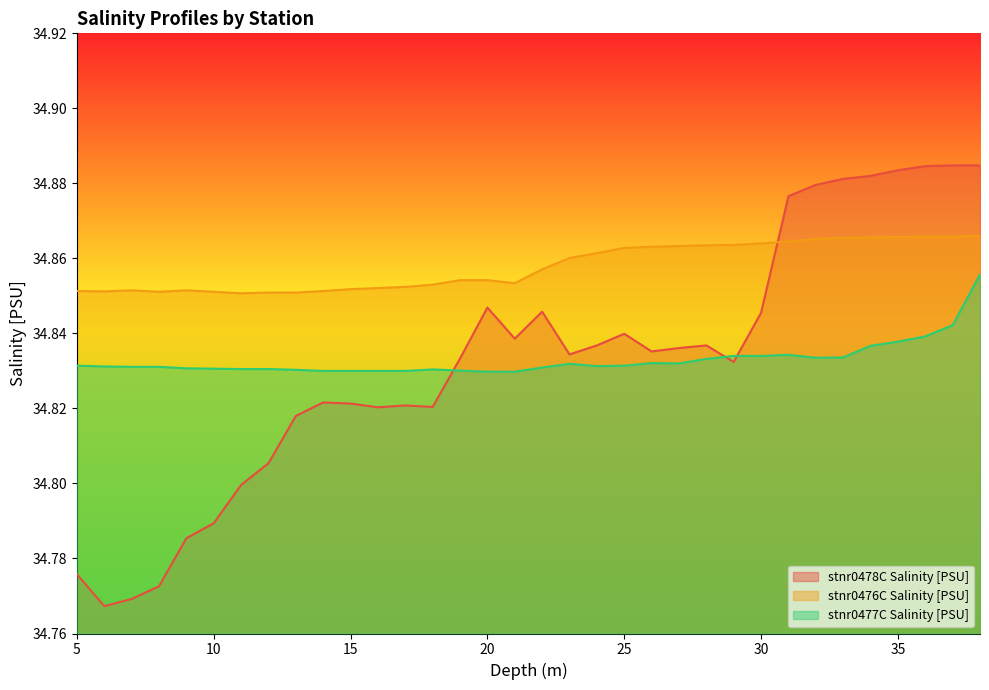

What is the smallest value displayed?

34.8